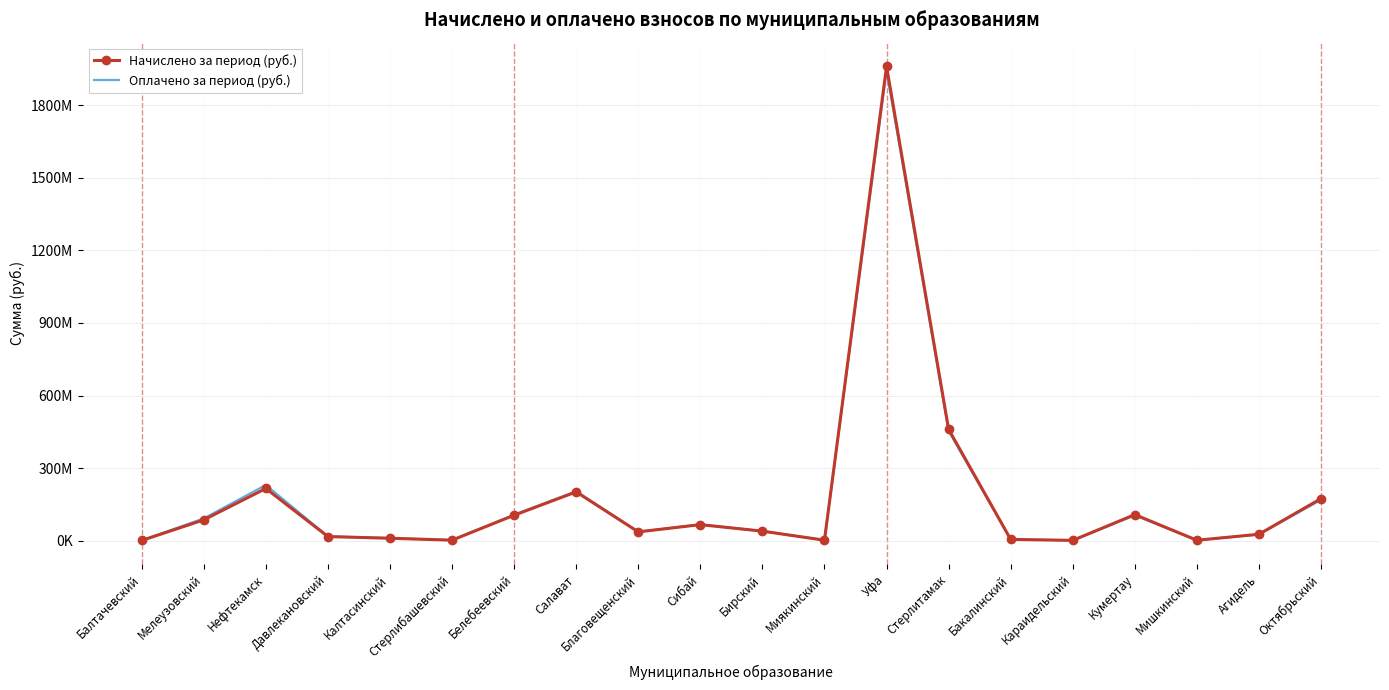

What are all the series names shown in the legend?

Начислено за период (руб.), Оплачено за период (руб.)